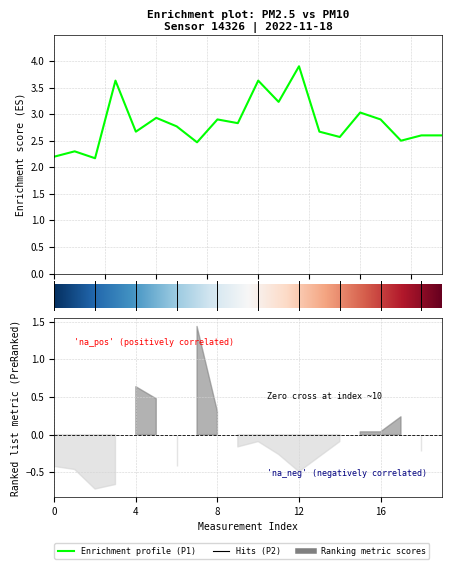

The value at 01:00 is 1.5. True or false?

False